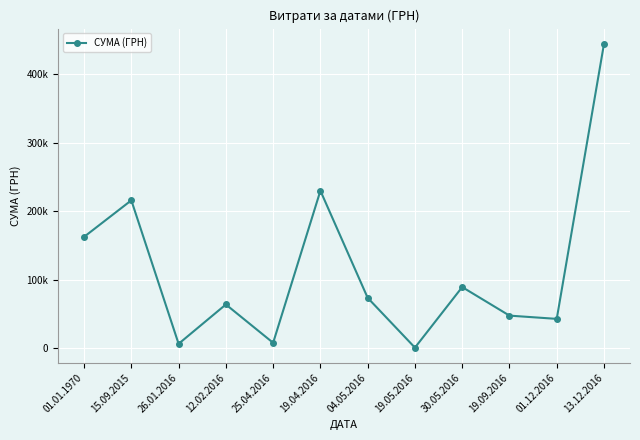

Rank the categories by value from highest to lowest.

13.12.2016, 19.04.2016, 15.09.2015, 01.01.1970, 30.05.2016, 04.05.2016, 12.02.2016, 19.09.2016, 01.12.2016, 25.04.2016, 26.01.2016, 19.05.2016